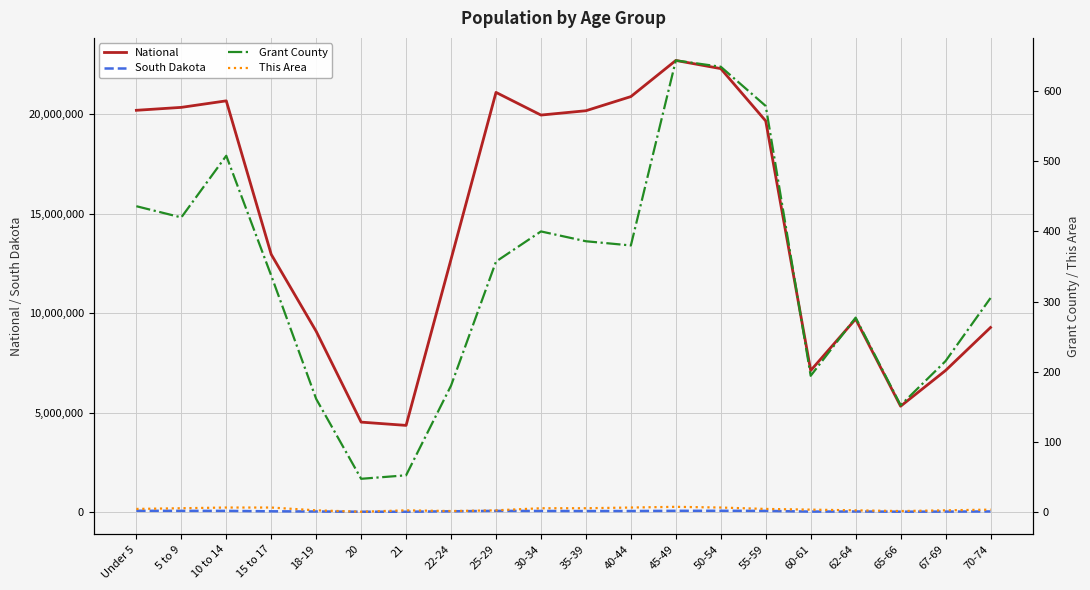

True or false: National and This Area cross at least once.

False